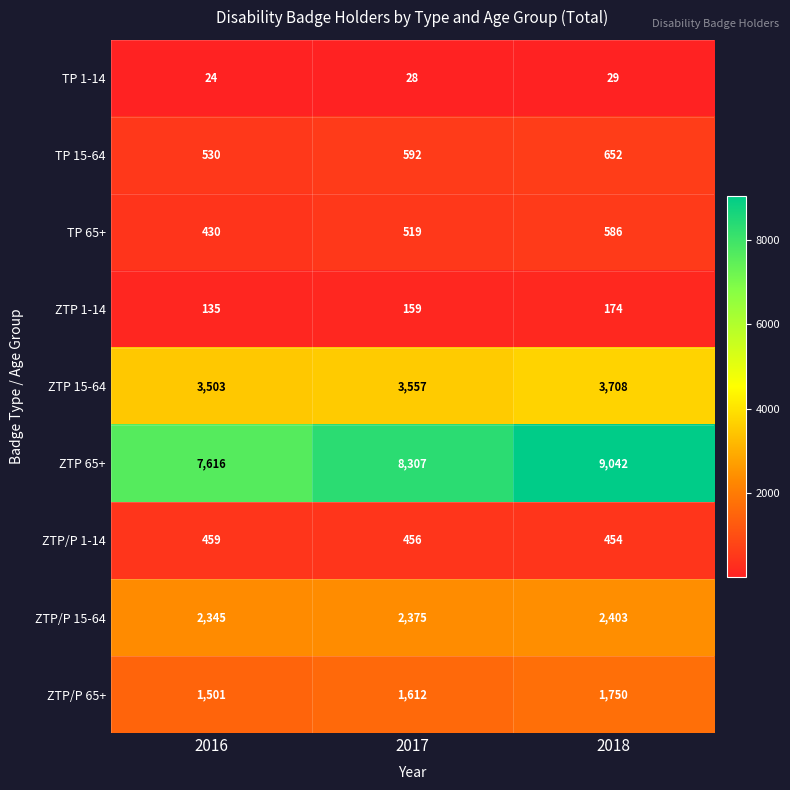

At how many categories does at least one series exceed 3698?

3